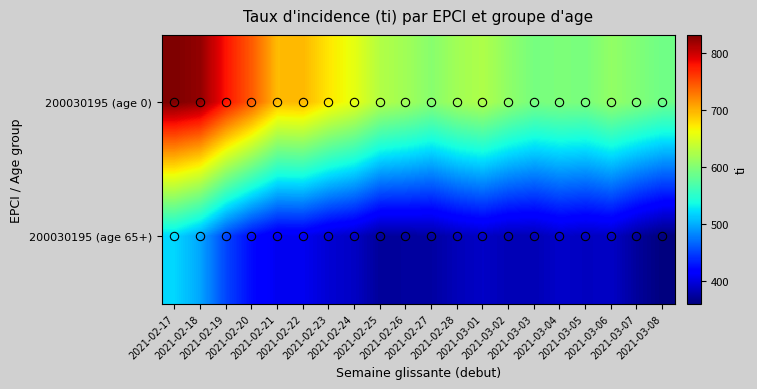

List the series in order of their overall mean, lowest first.

200030195 (age 65+), 200030195 (age 0)